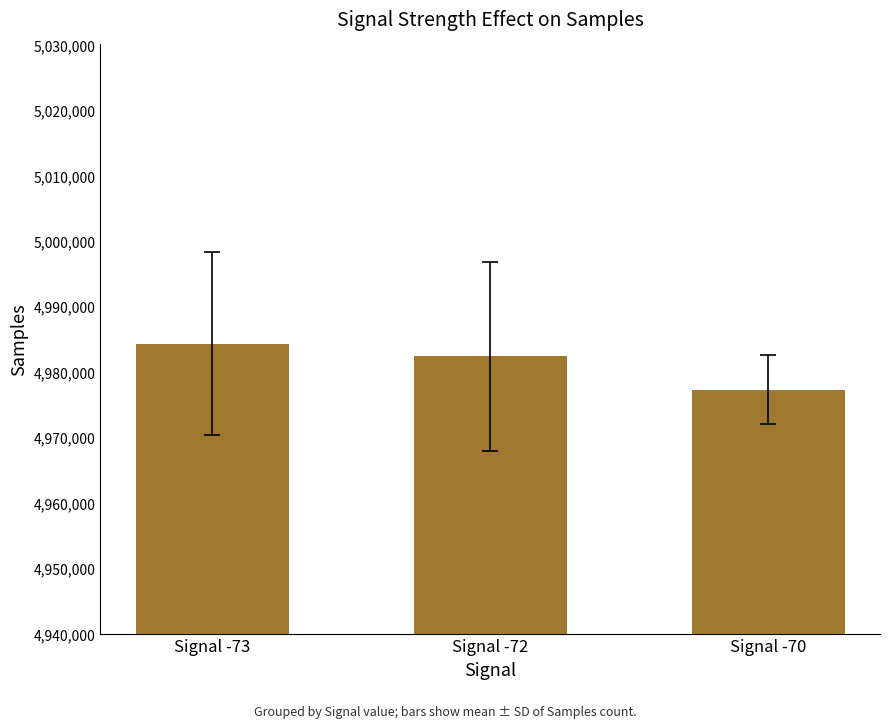

What is the smallest value displayed?

4977271.0